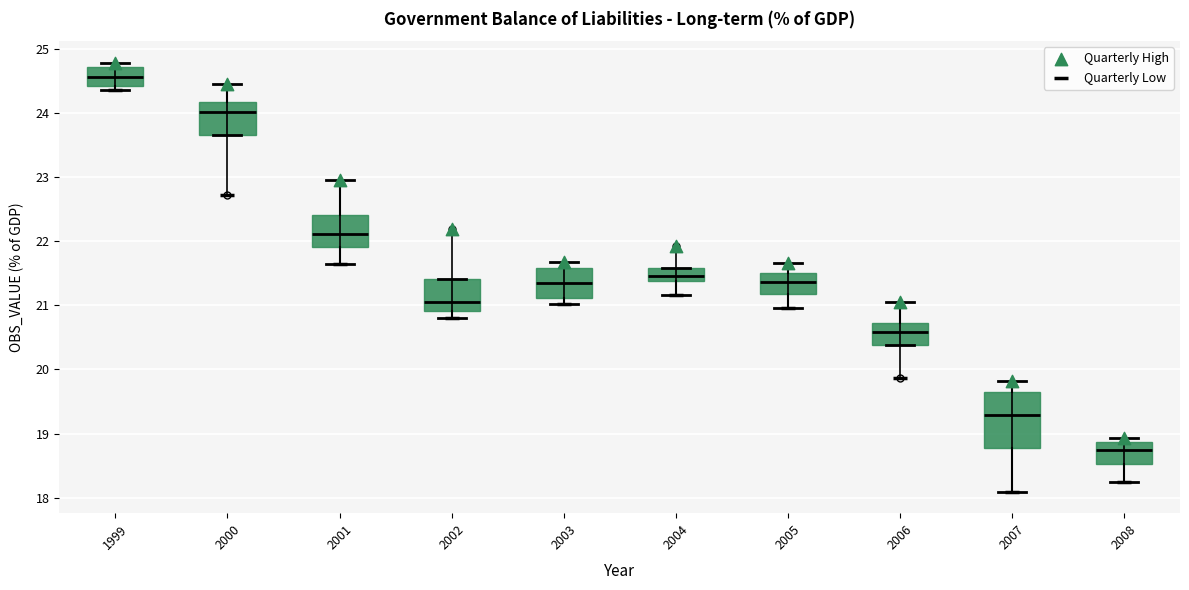

Where is the lower edge of the box at x = 2008 on the y-axis? The values are not printed on the chart, so give them approximately, as read against the axis.

18.5